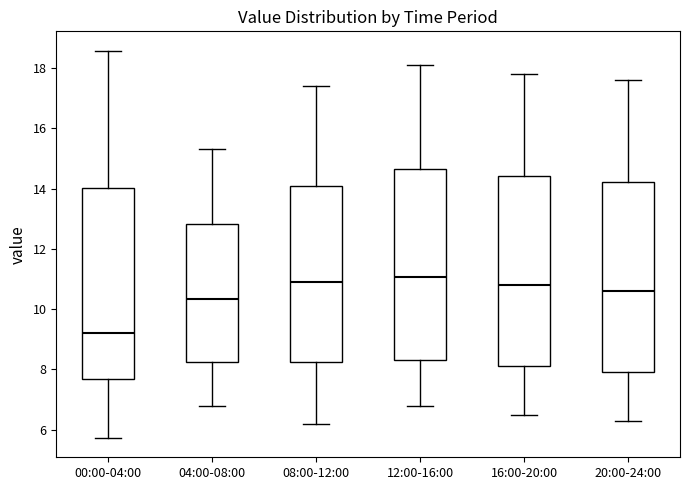

Reading left to right, read every box against the y-axis: the position of its median line, the range the box covers, and the ends of its whiskers. The values are not printed on the chart, so give them approximately, as read against the axis.

00:00-04:00: median 9.2, box 7.6 to 14.0, whiskers 5.8 to 18.6
04:00-08:00: median 10.4, box 8.2 to 12.8, whiskers 6.8 to 15.4
08:00-12:00: median 11.0, box 8.2 to 14.0, whiskers 6.2 to 17.4
12:00-16:00: median 11.0, box 8.4 to 14.6, whiskers 6.8 to 18.2
16:00-20:00: median 10.8, box 8.2 to 14.4, whiskers 6.6 to 17.8
20:00-24:00: median 10.6, box 8.0 to 14.2, whiskers 6.4 to 17.6